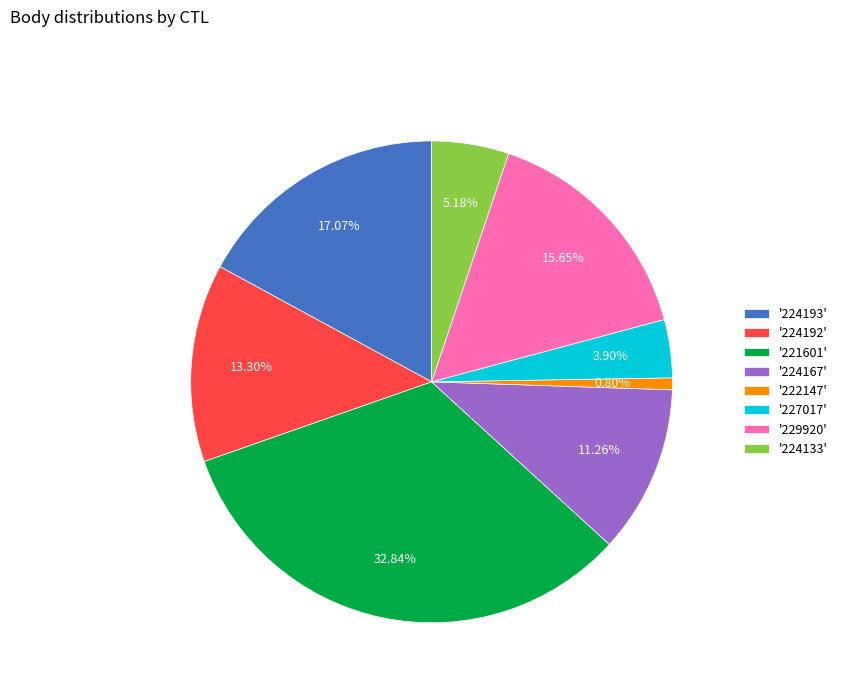

Between '224167' and '224193', which is larger?

'224193'